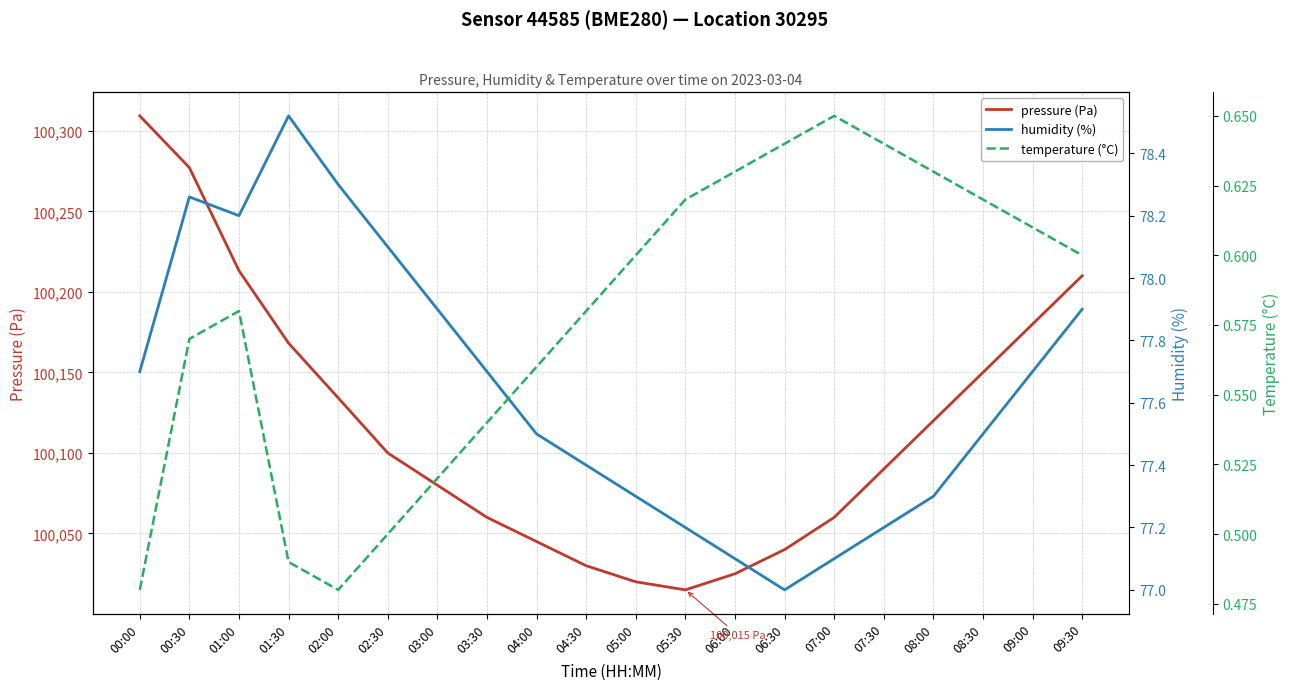

At which category does temperature (°C) reach its first local valley?

02:00